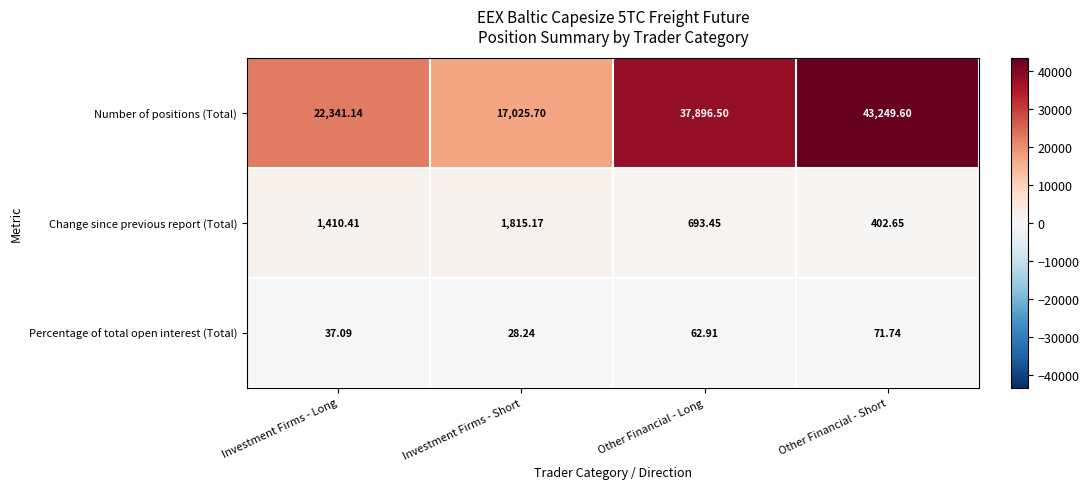

At how many categories does at least one series exceed 3208?

4